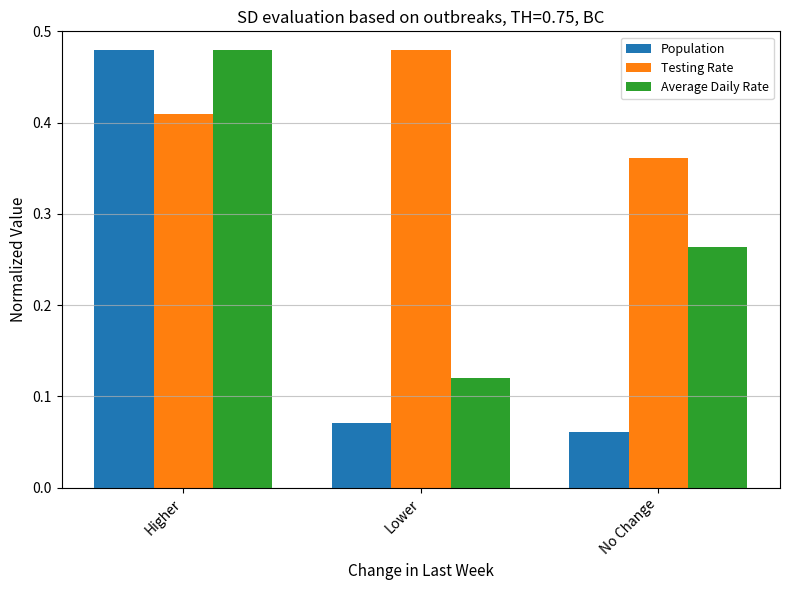

At which label does Population reach its peak?

Higher